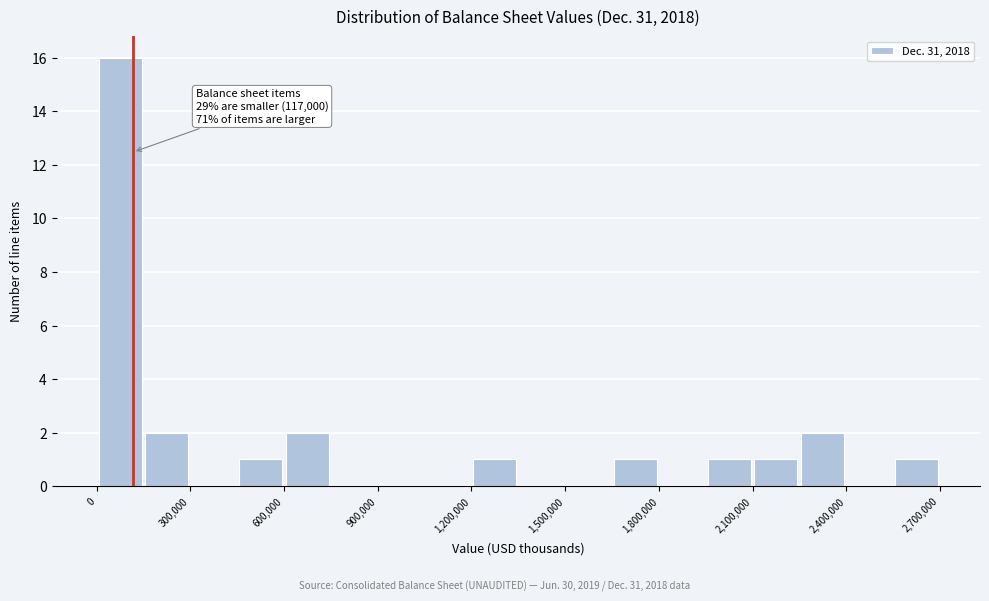

Around what value on the x-axis is the tallest bar? Give the approximate position of its centre, as read against the axis.

100000